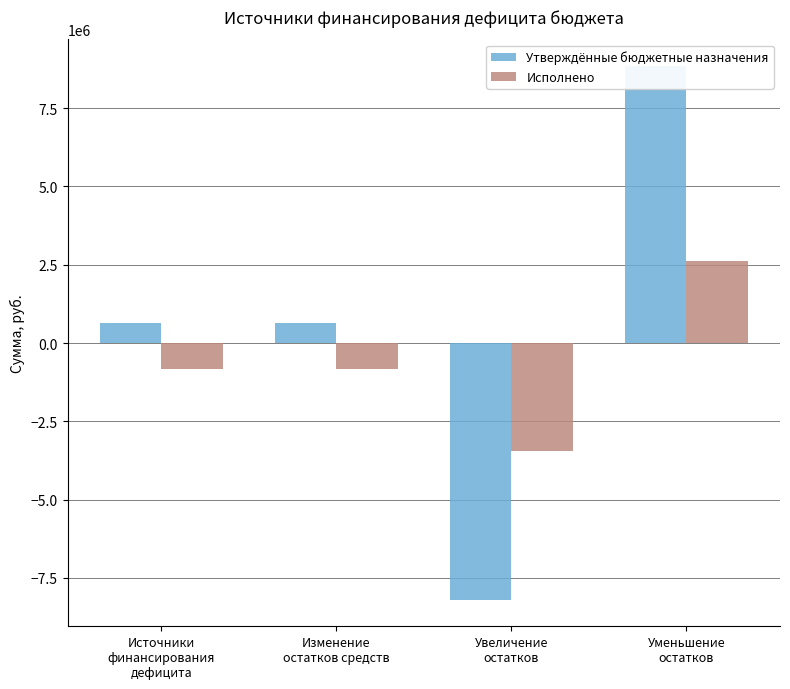

At which category does the chart reach its minimum across all series?

Увеличение
остатков